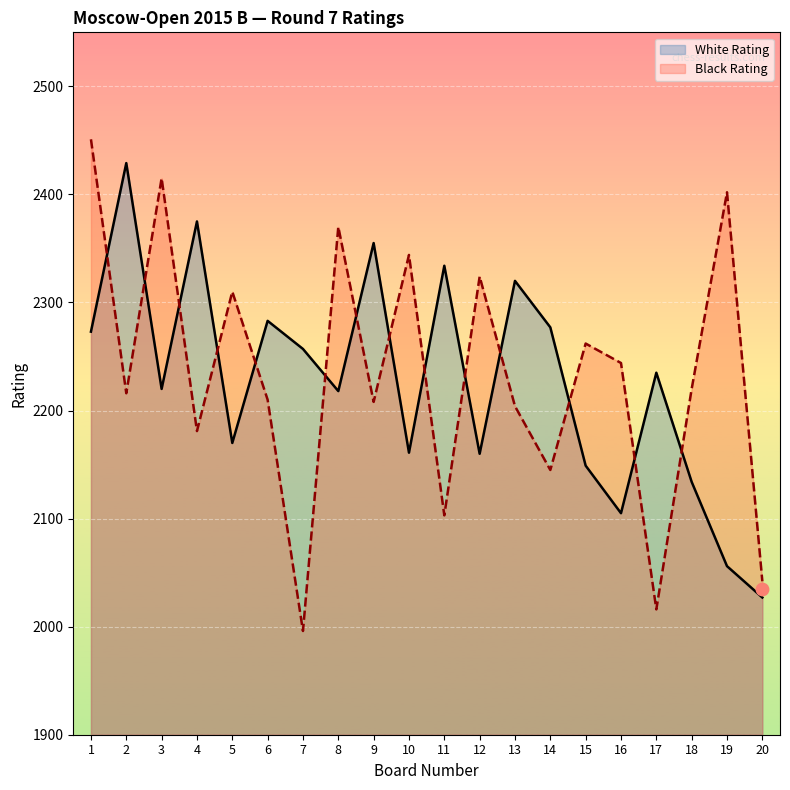

At which category is the sum across all series the highest?

1